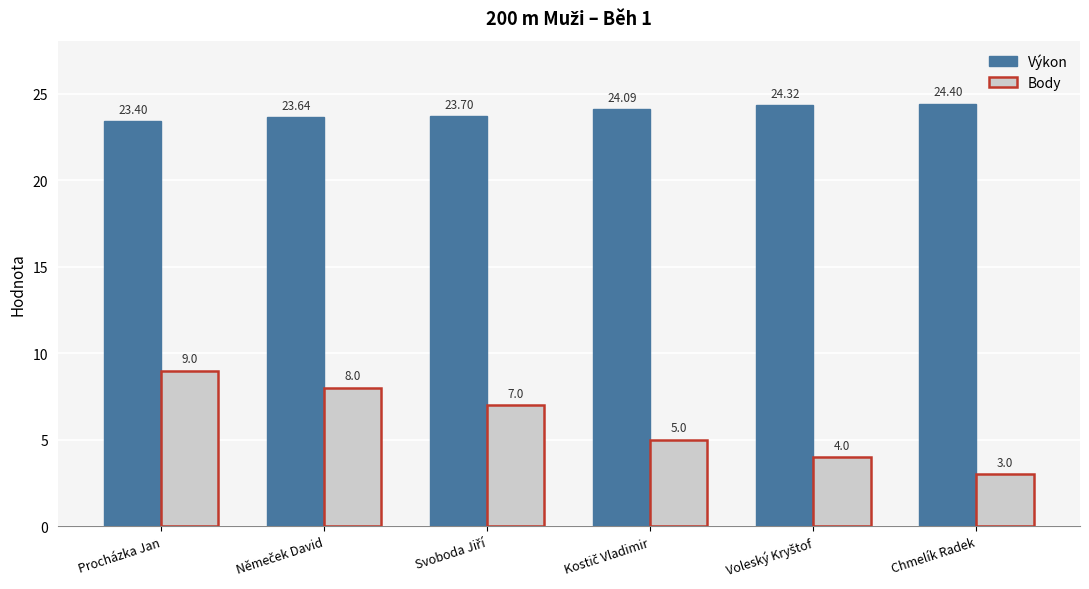

What position from the left is Chmelík Radek?

6